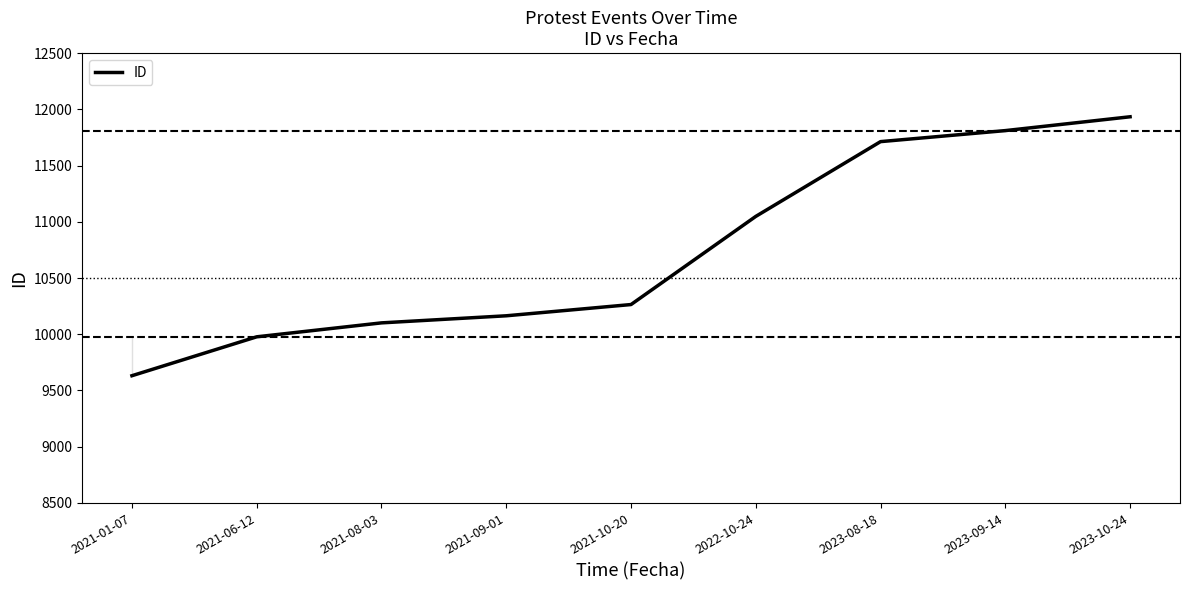

List the labels in order of value, smallest first.

2021-01-07, 2021-06-12, 2021-08-03, 2021-09-01, 2021-10-20, 2022-10-24, 2023-08-18, 2023-09-14, 2023-10-24